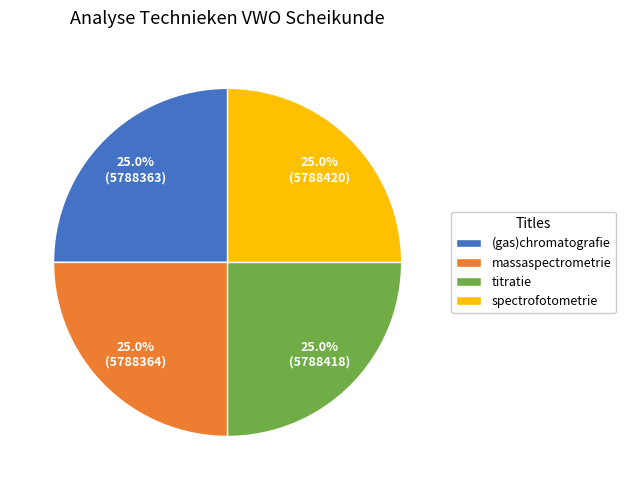

To the nearest percent, what portion does massaspectrometrie represent?

25%